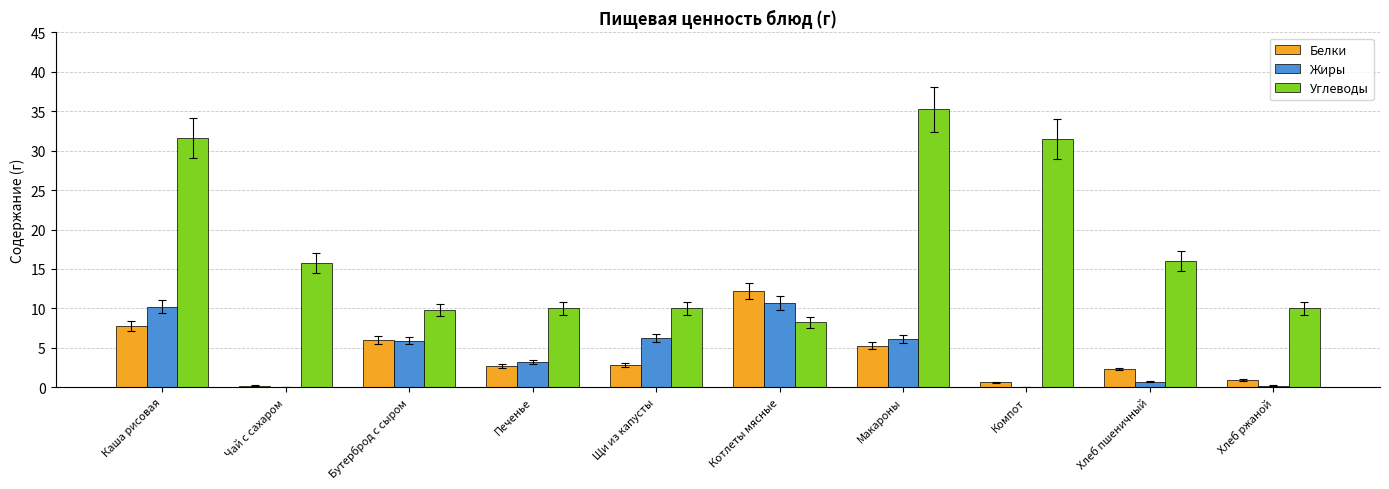

At which category does the chart reach its peak across all series?

Макароны